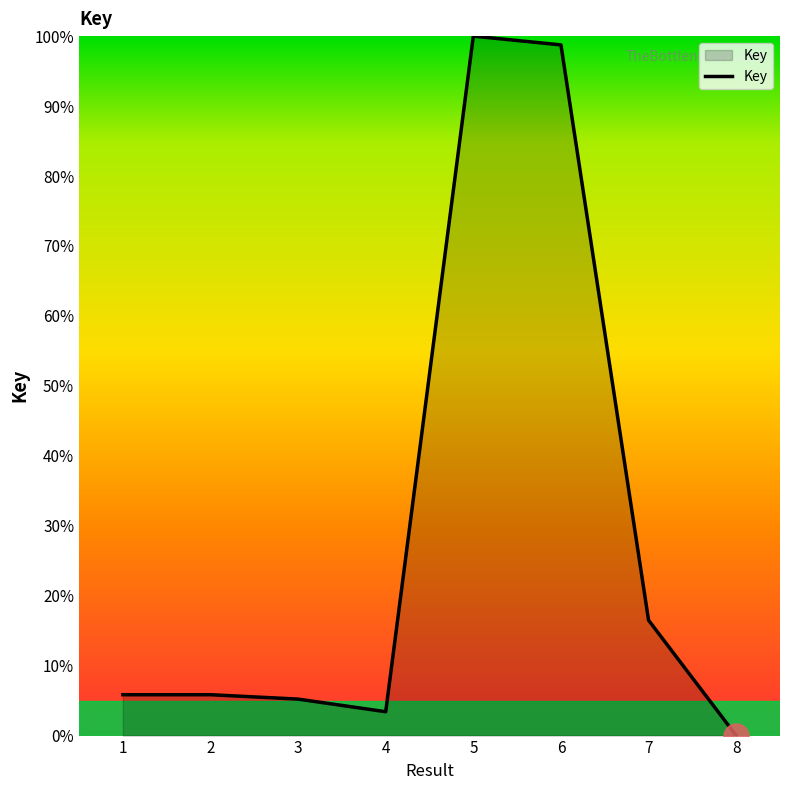

The chart shows a value of 5.8 at 1. True or false?

True